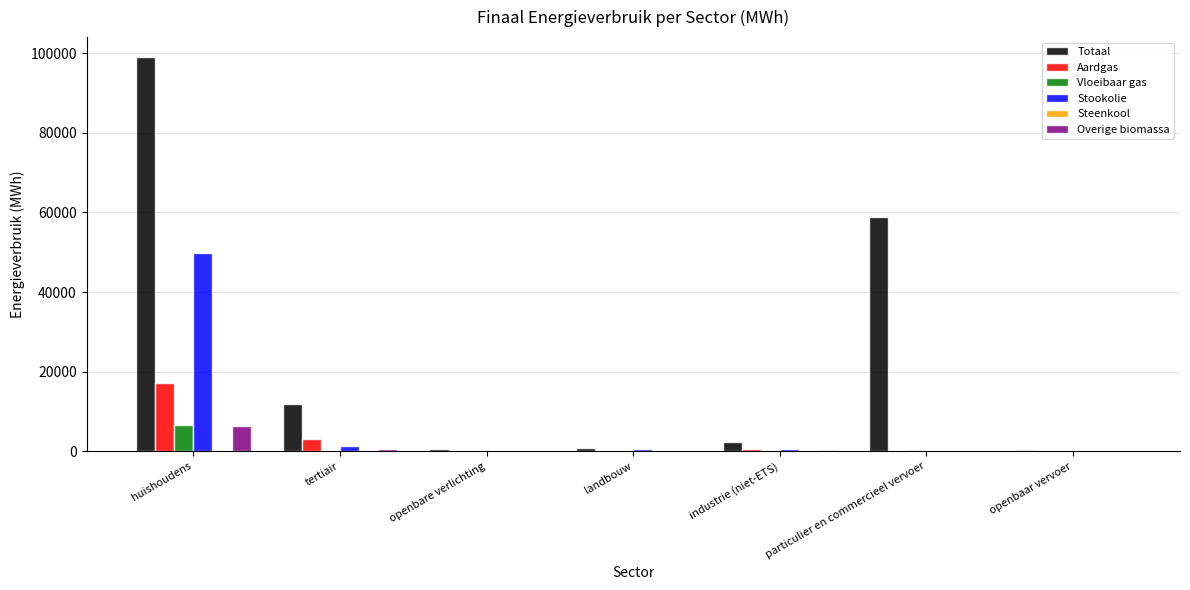

The value of Aardgas at huishoudens is 17226.9. True or false?

True